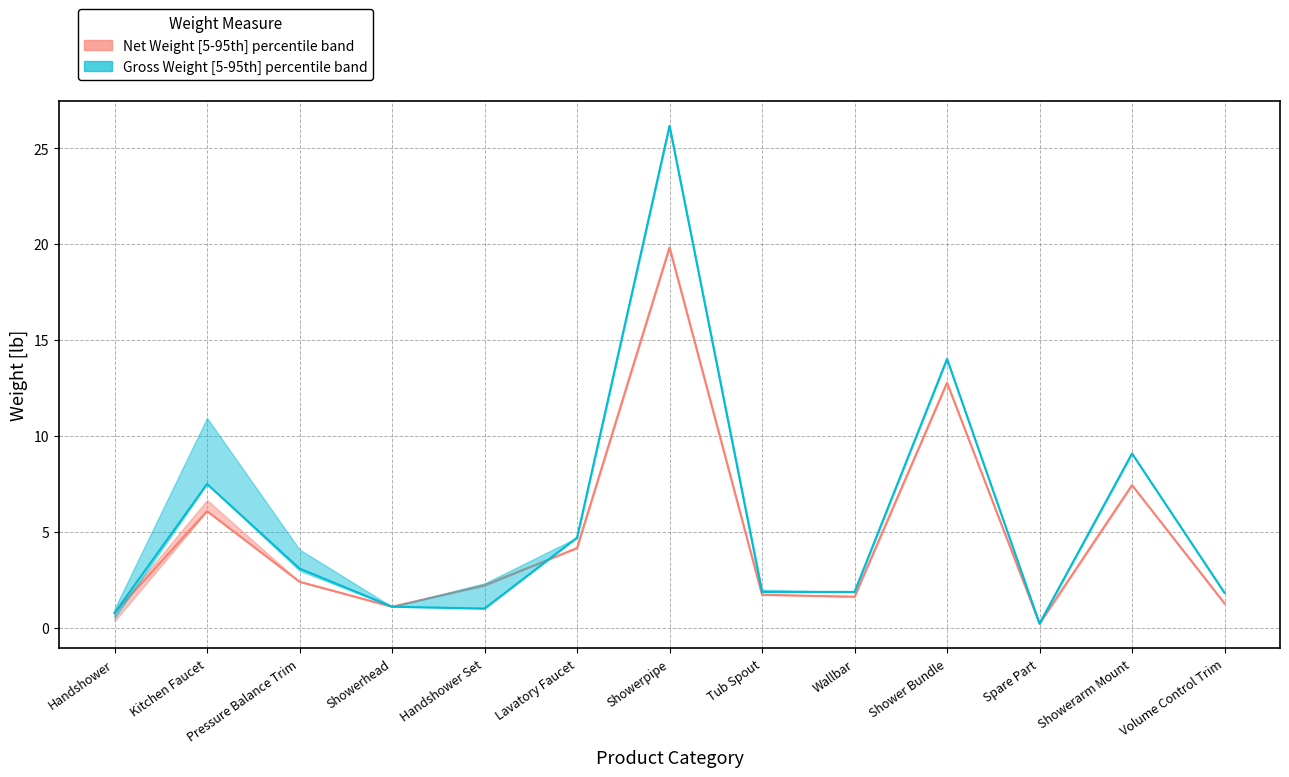

At which label is Gross Weight (lb) lower closest to 13?

Shower Bundle